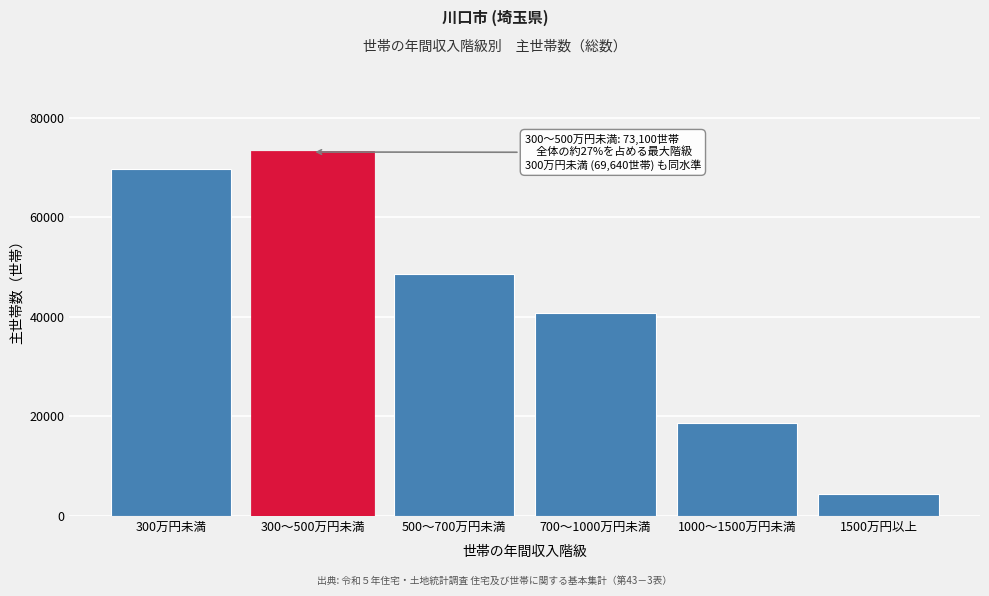

Reading left to right, transcribe all the data shown in this chart.

300万円未満=69640	300～500万円未満=73100	500～700万円未満=48670	700～1000万円未満=40770	1000～1500万円未満=18780	1500万円以上=4420